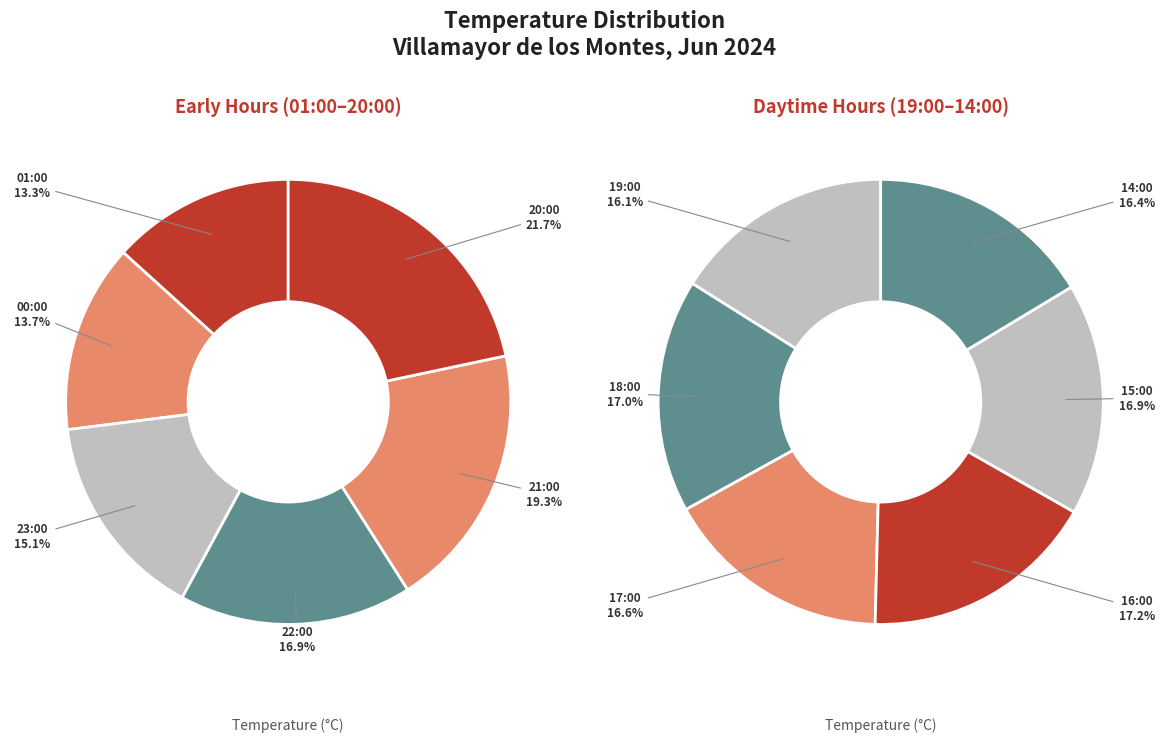

How many segments does this pie chart have?

12